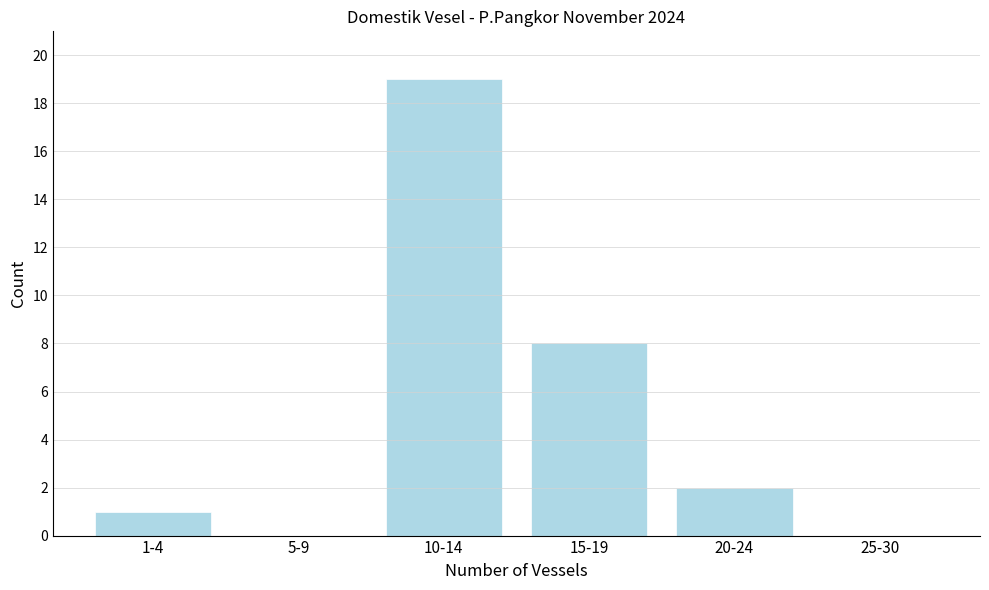

Reading left to right, what are all the values shown in this chart?

1-4=1	5-9=0	10-14=19	15-19=8	20-24=2	25-30=0